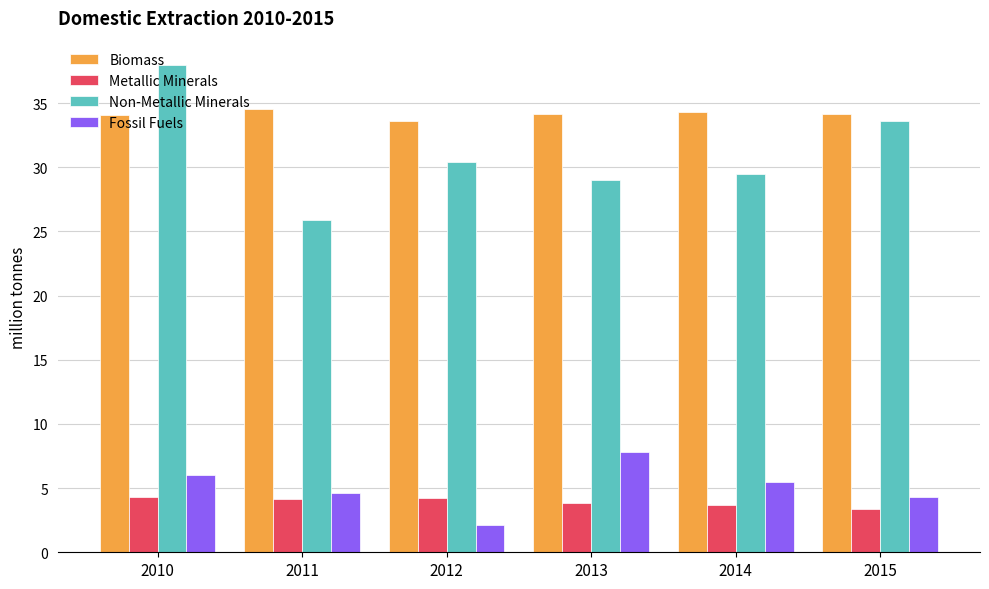

What are all the series names shown in the legend?

Biomass, Metallic Minerals, Non-Metallic Minerals, Fossil Fuels